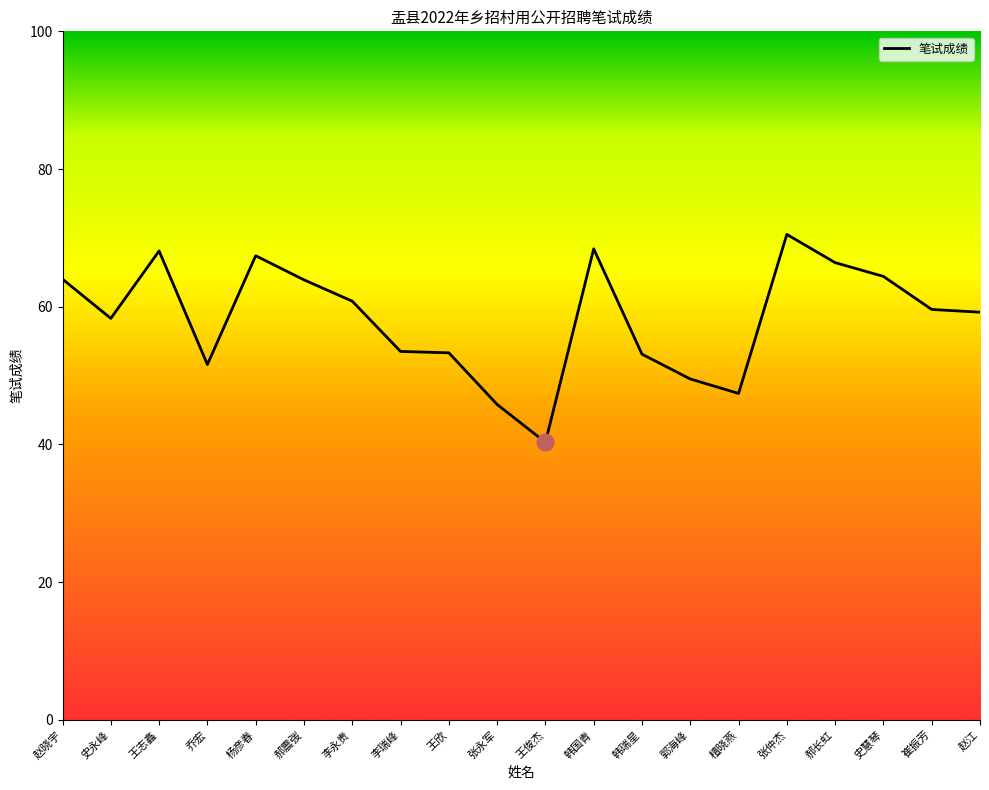

What is the ratio of the value at 王志鑫 to the value at 李永贵?

1.1